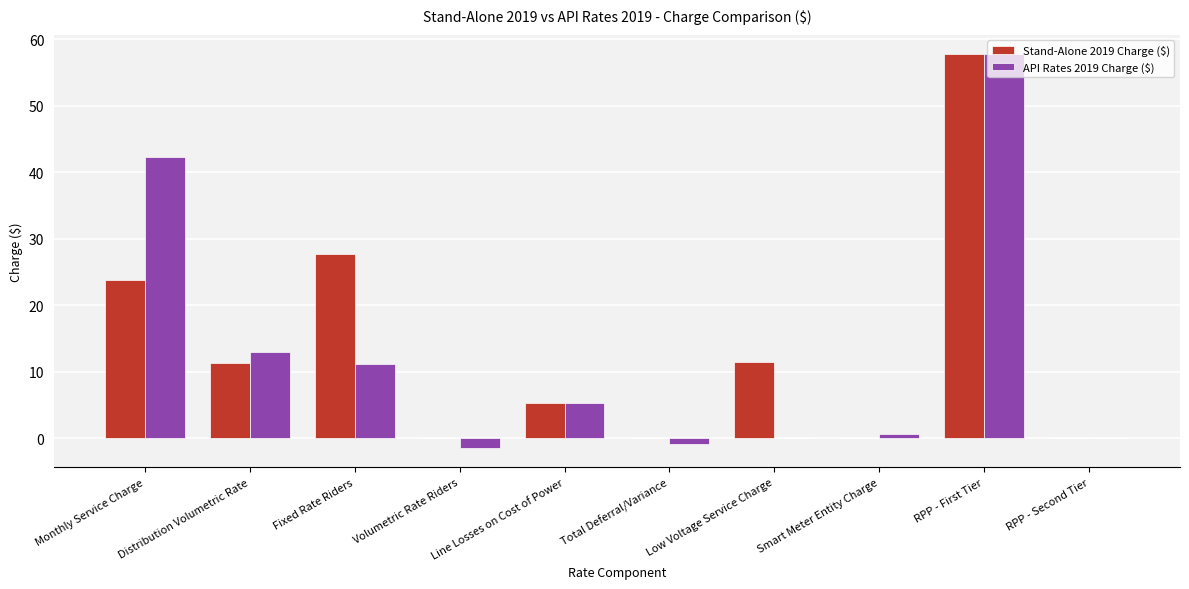

Count the number of data series in this chart.

2